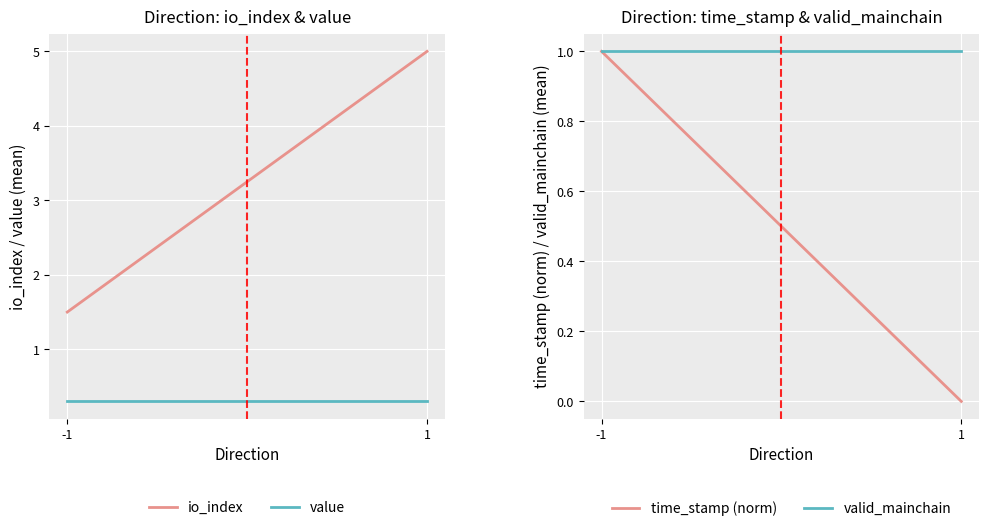

What is the sum of all value values?

0.6